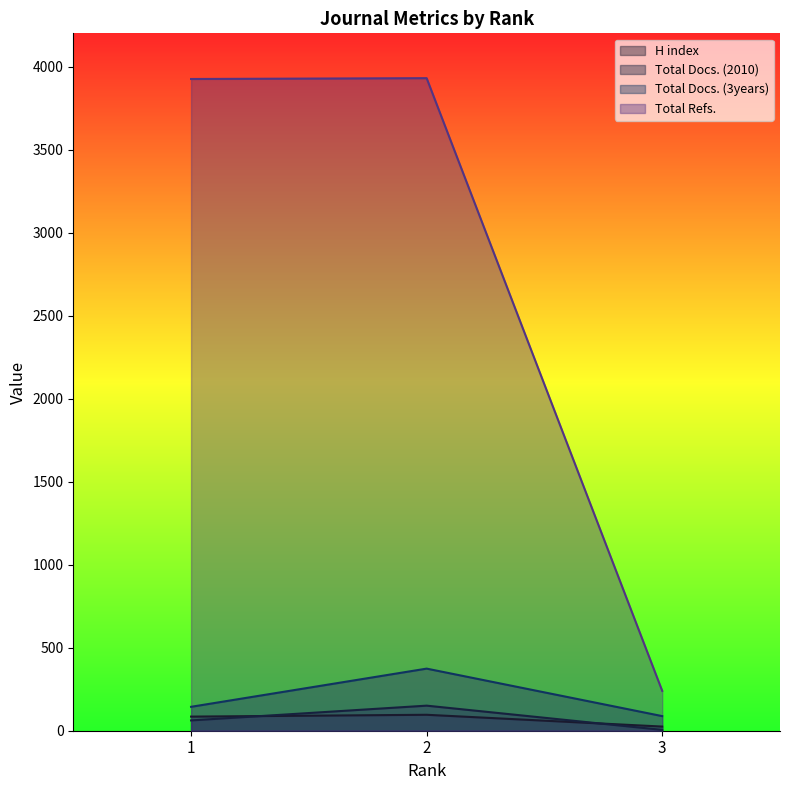

How many lines are shown in the chart?

4